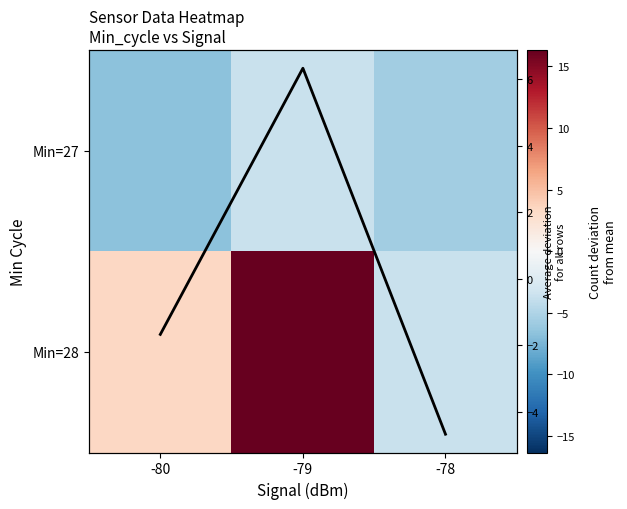

What is the difference between the highest and lowest values at -78?

2.0